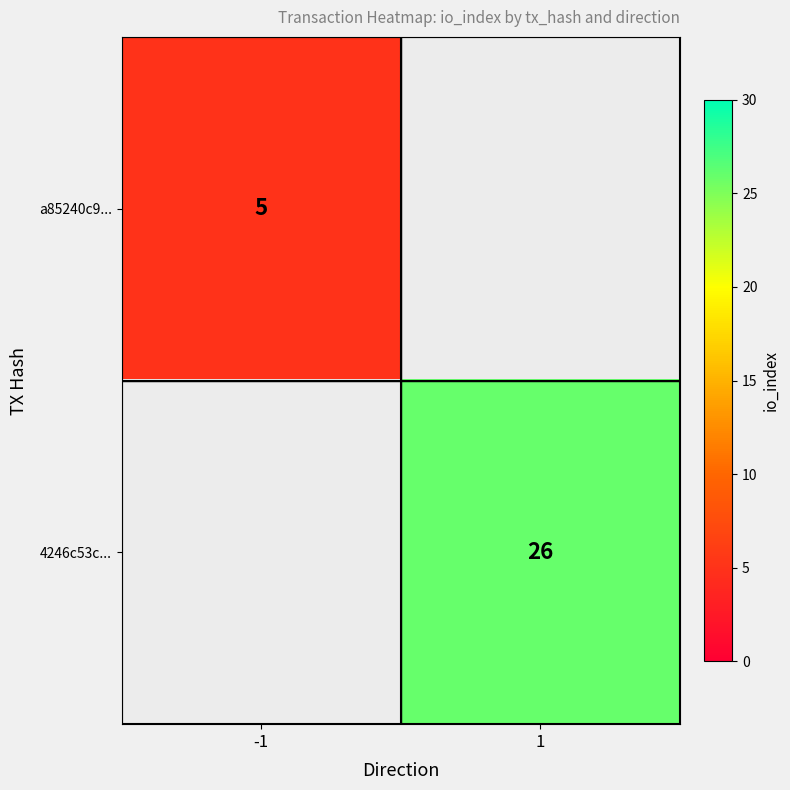

True or false: a85240c9... has a value of 7 at -1.

False